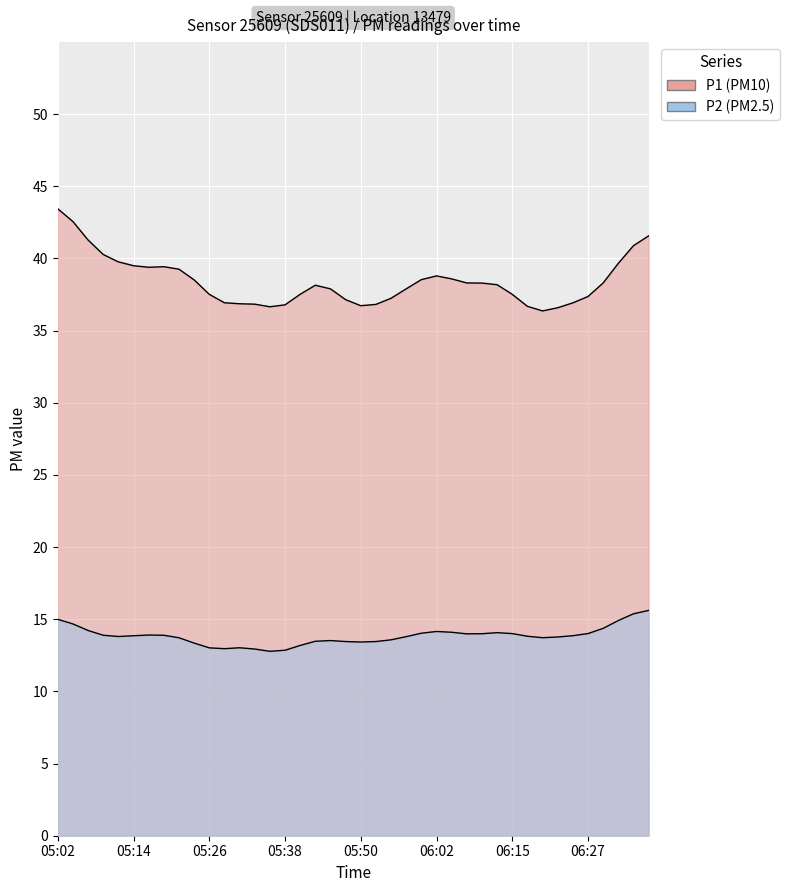

Where is the first local minimum for P2?

05:09